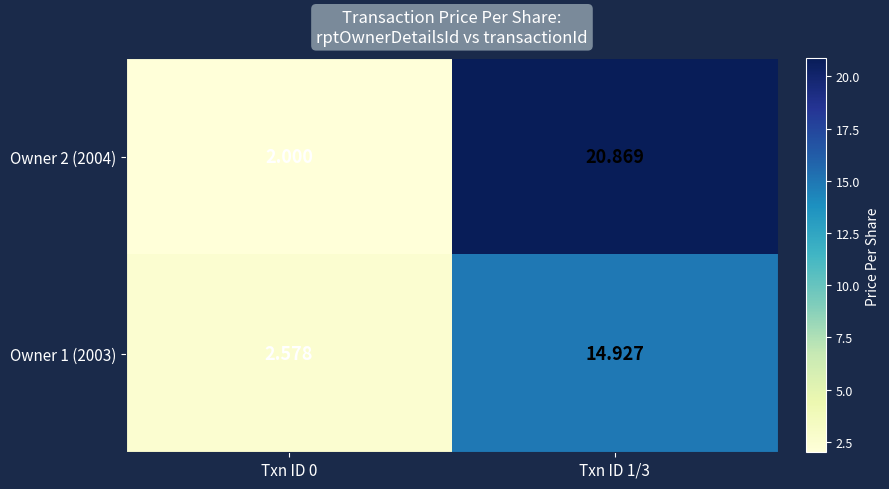

How many values in the Owner 1 (2003) series exceed 14?

1